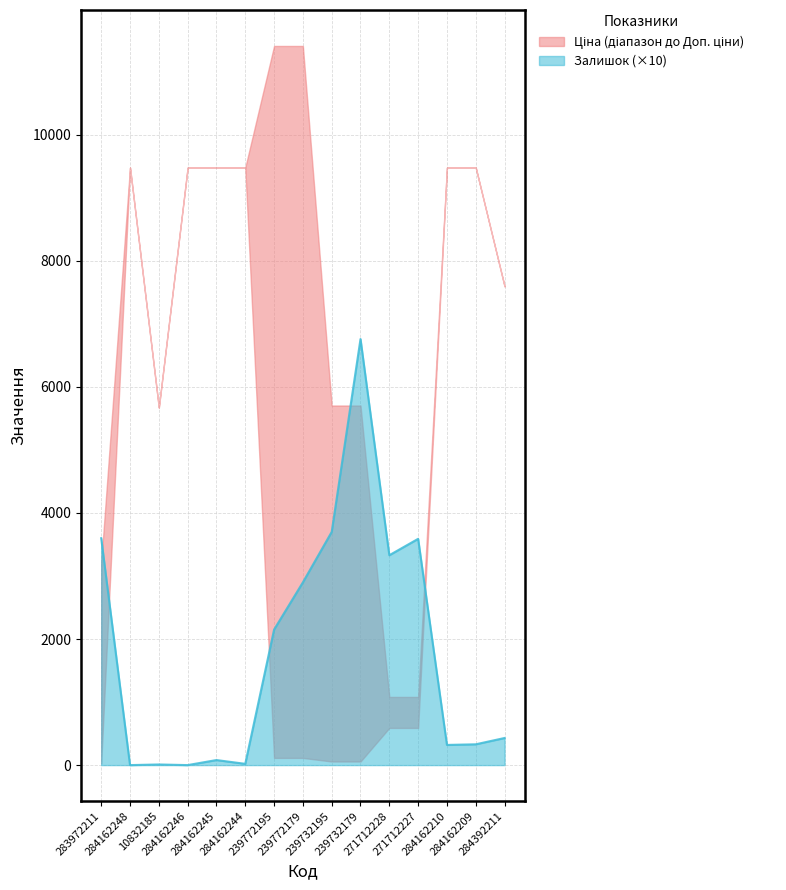

In Залишок, how many points are lower than both neighbors (excluding endpoints)?

5